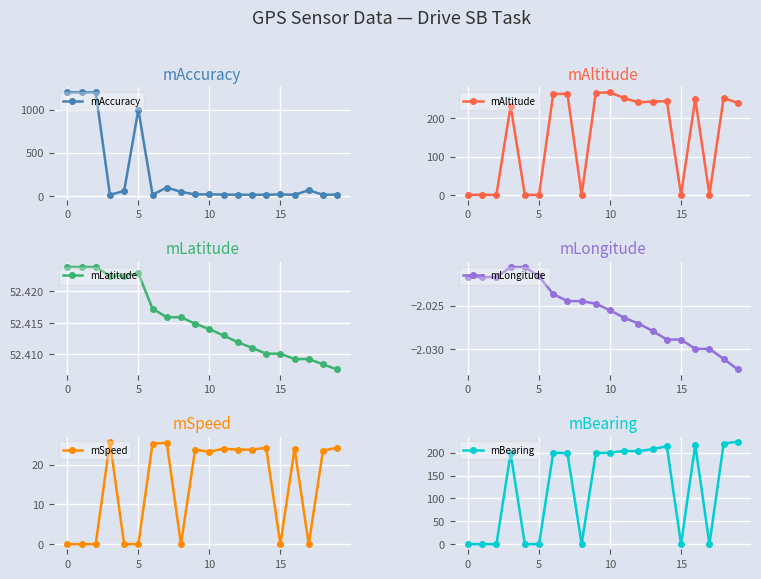

True or false: mAccuracy has more than 1 points higher than both neighbors.

True